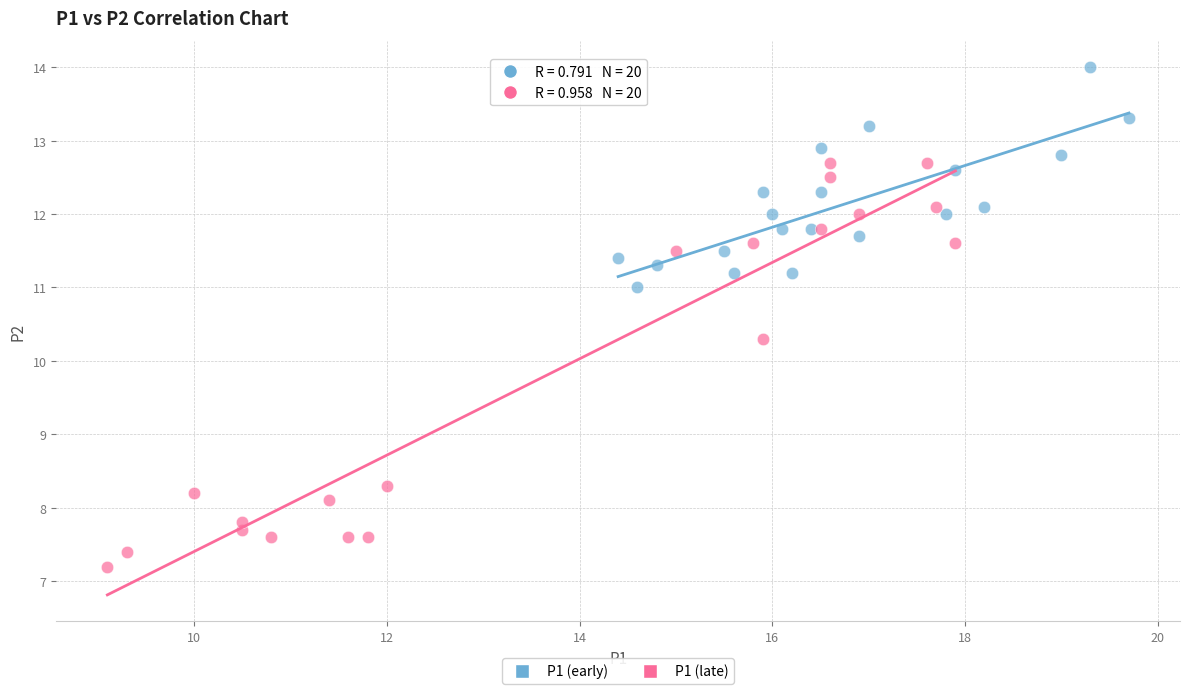

Which series contains the lowest Y value?

P1 (late)